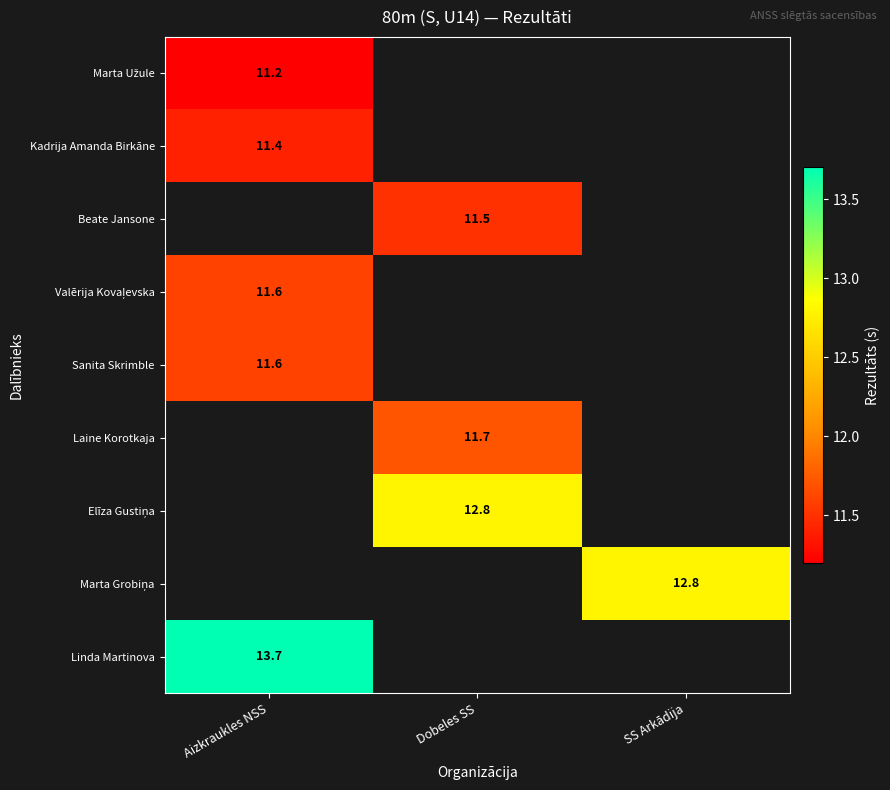

The Kadrija Amanda Birkāne series shows 16.4 at Aizkraukles NSS. True or false?

False